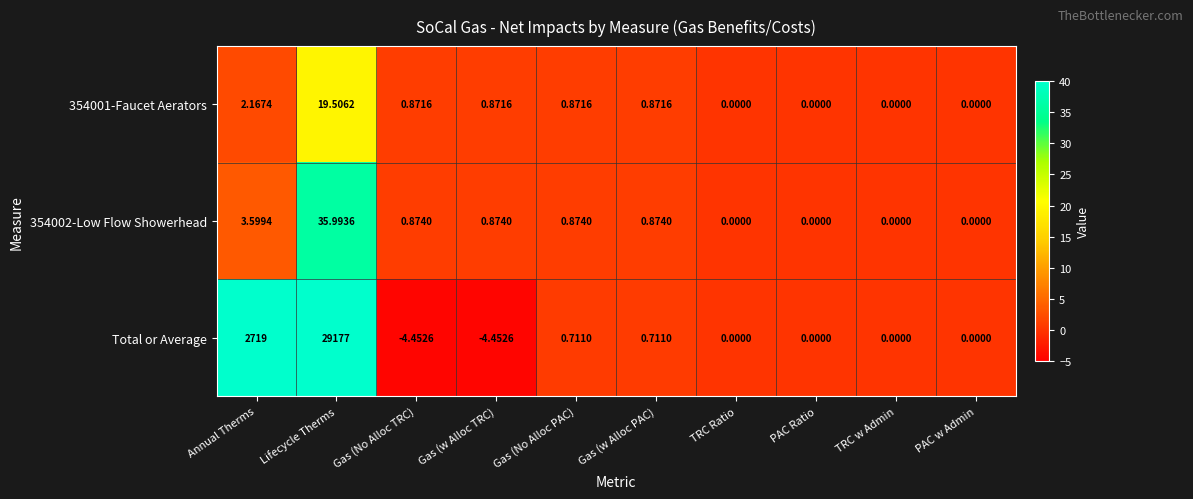

How many data points does each series have?

10